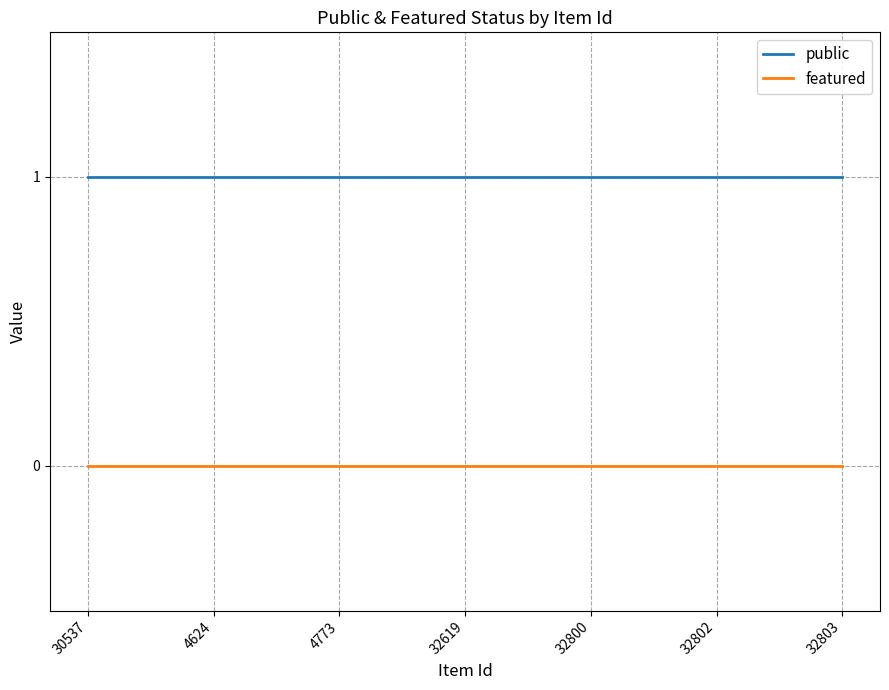

What position from the right is 32803?

1